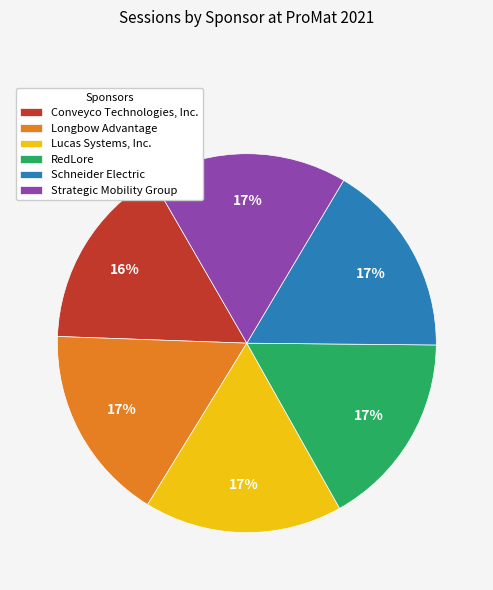

What percentage is the RedLore slice, to the nearest percent?

17%